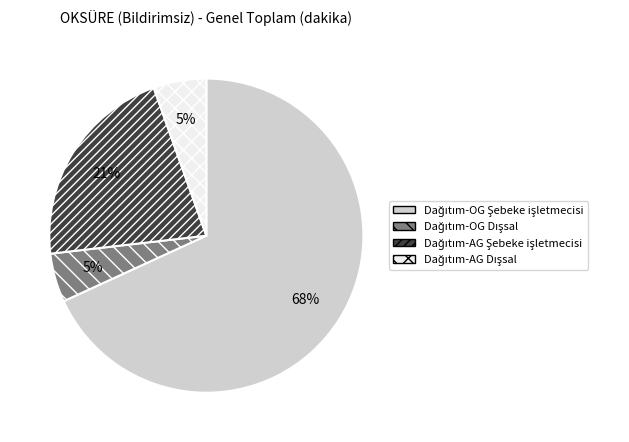

Is there a majority slice in this chart?

Yes